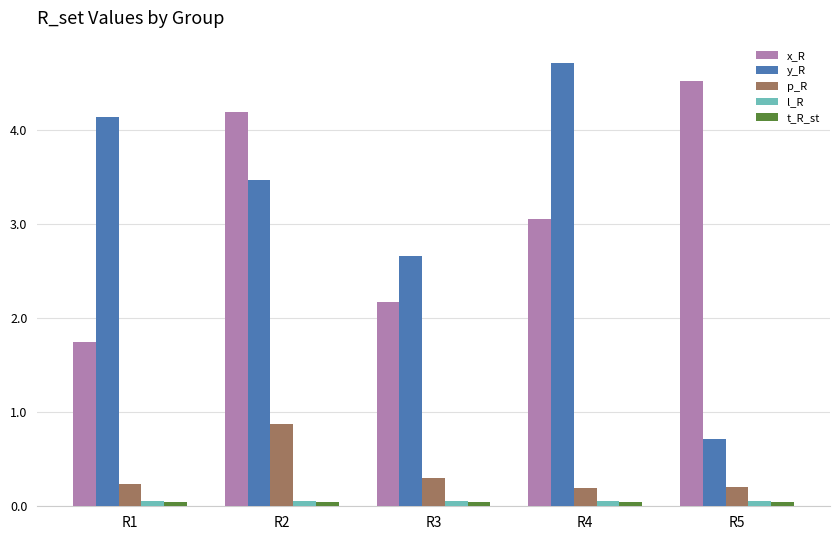

How many p_R values are between 0 and 1?

5